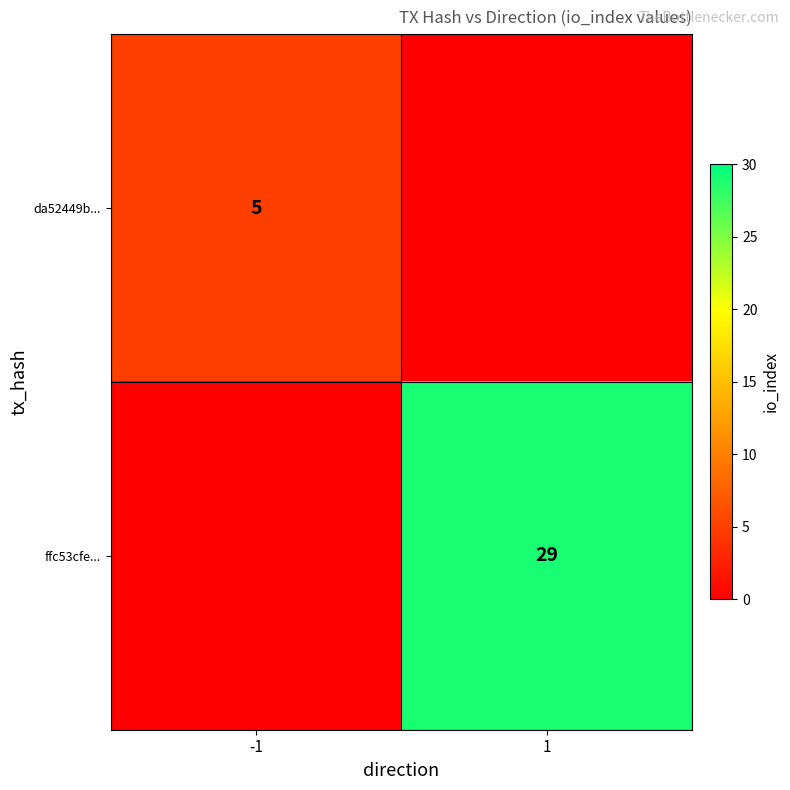

The ffc53cfe... series shows 29 at 1. True or false?

True